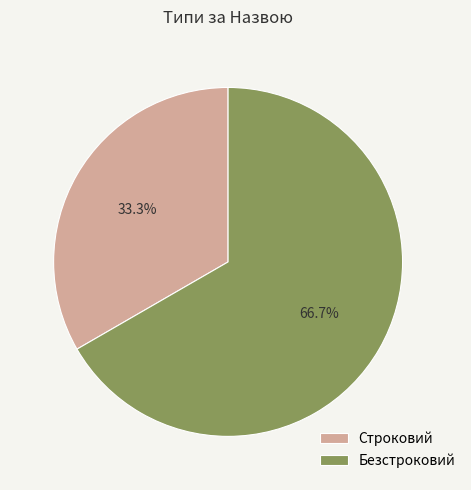

Approximately how many times larger is the value at Строковий compared to Безстроковий?

0.5